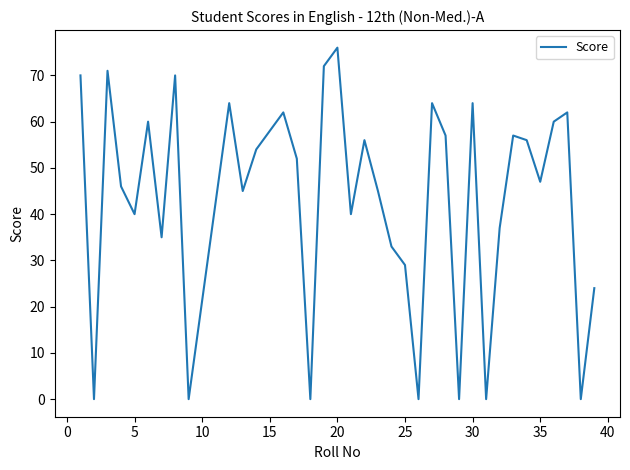

What is the greatest value displayed?

76